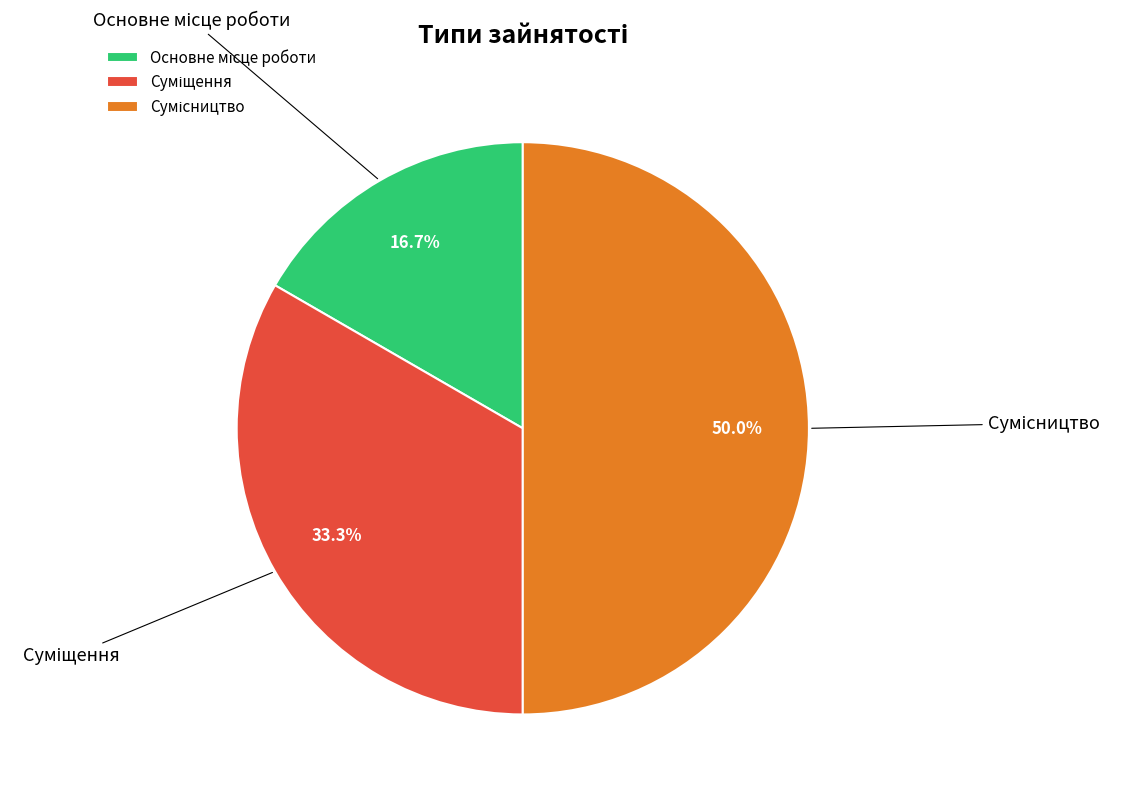

Which slice is the smallest?

Основне місце роботи